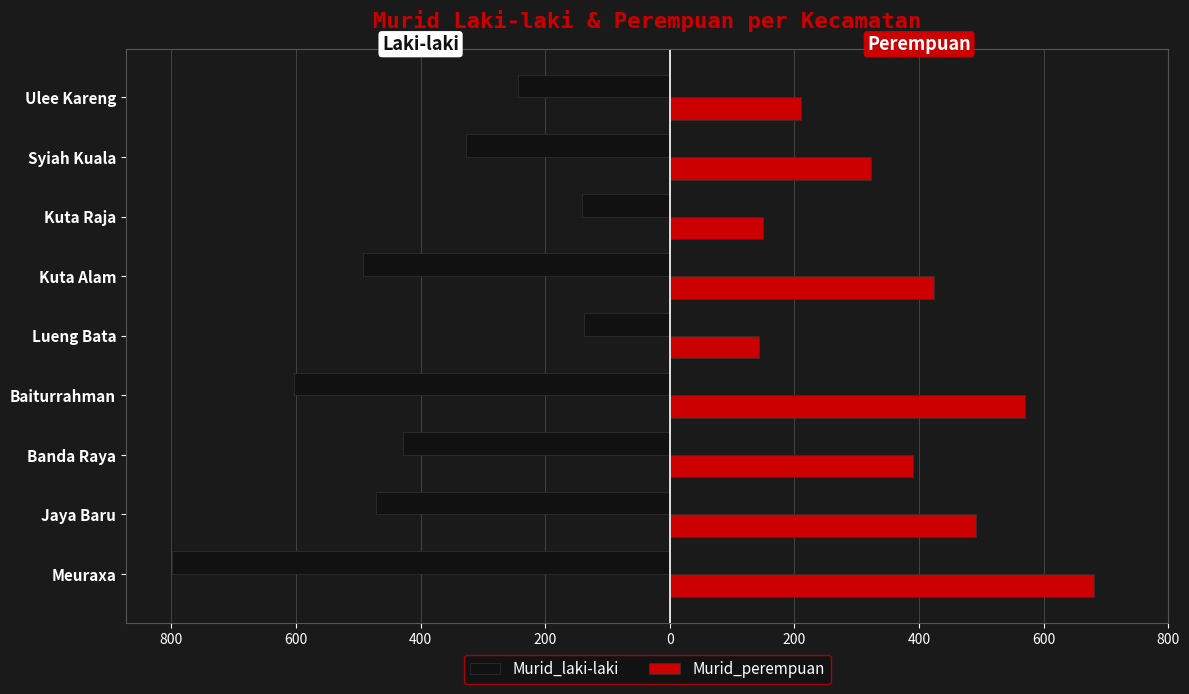

What are all the series names shown in the legend?

Murid_laki-laki, Murid_perempuan